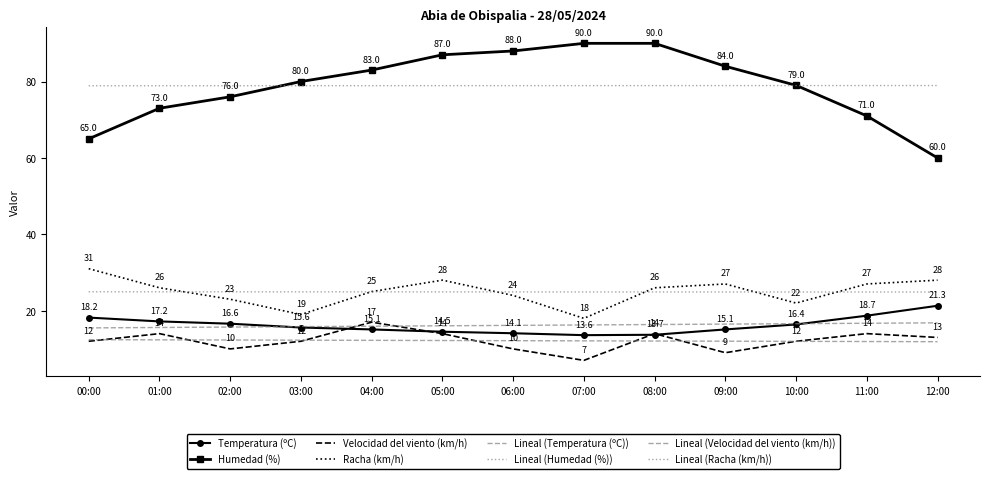

At which category does Temperatura (ºC) reach its first local valley?

07:00